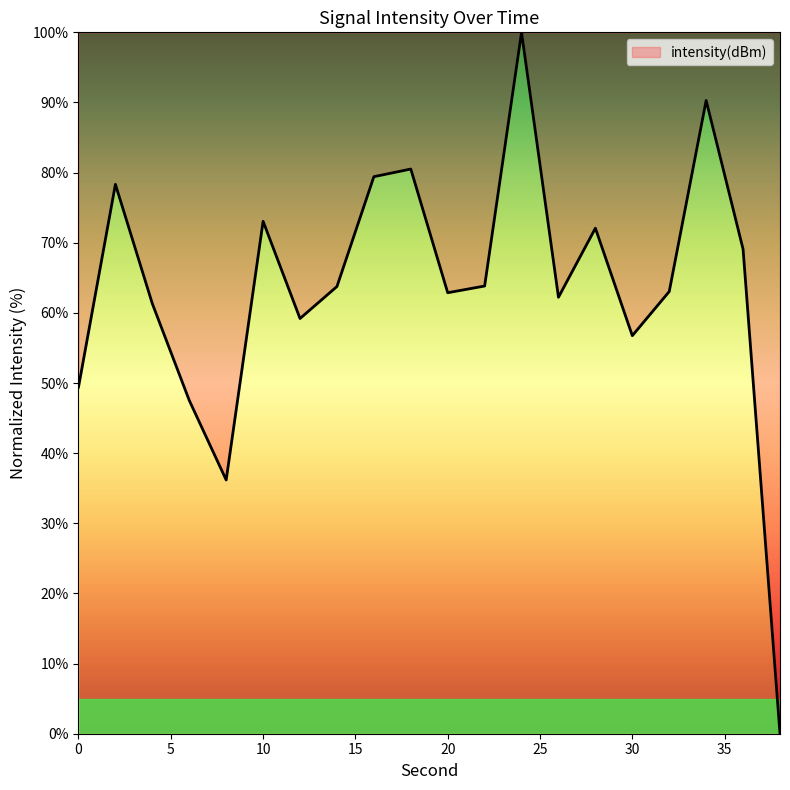

What is the greatest value displayed?

100.0